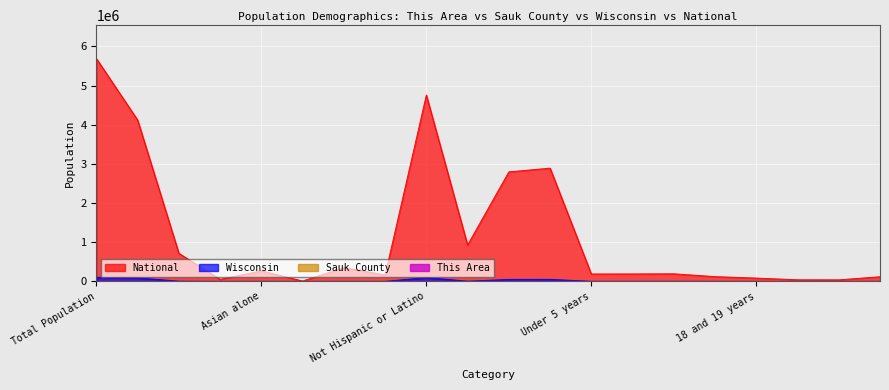

The value of Sauk County at Asian alone is 6.2. True or false?

True